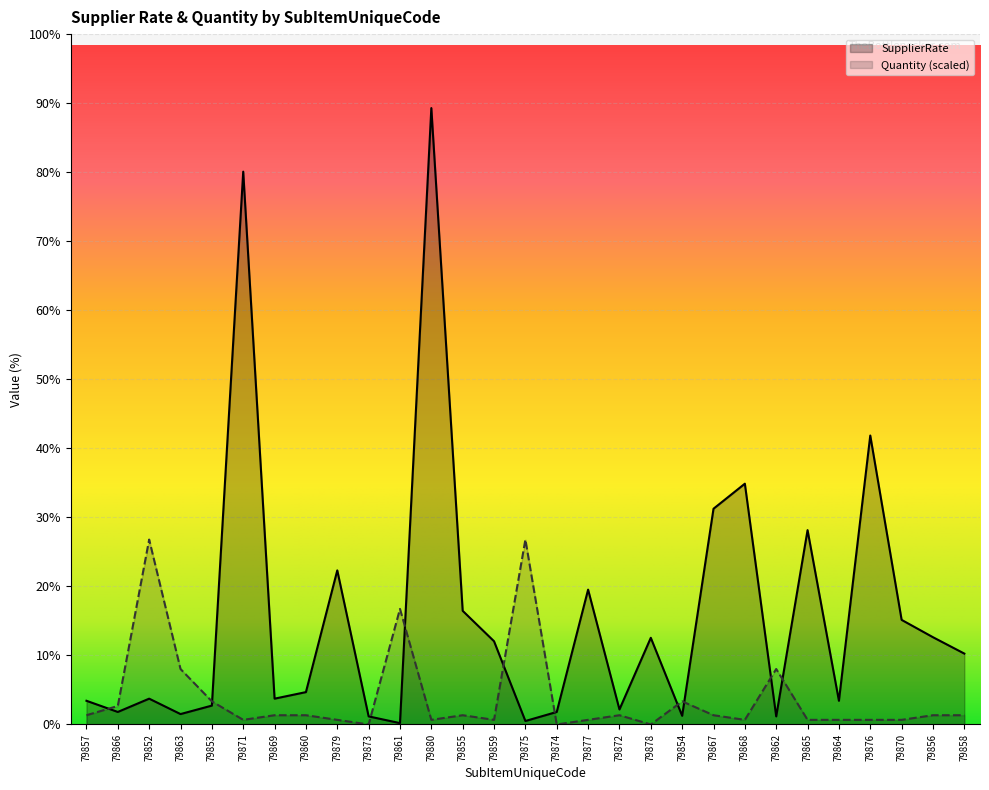

What is the label of the 19th point from the right?

79861